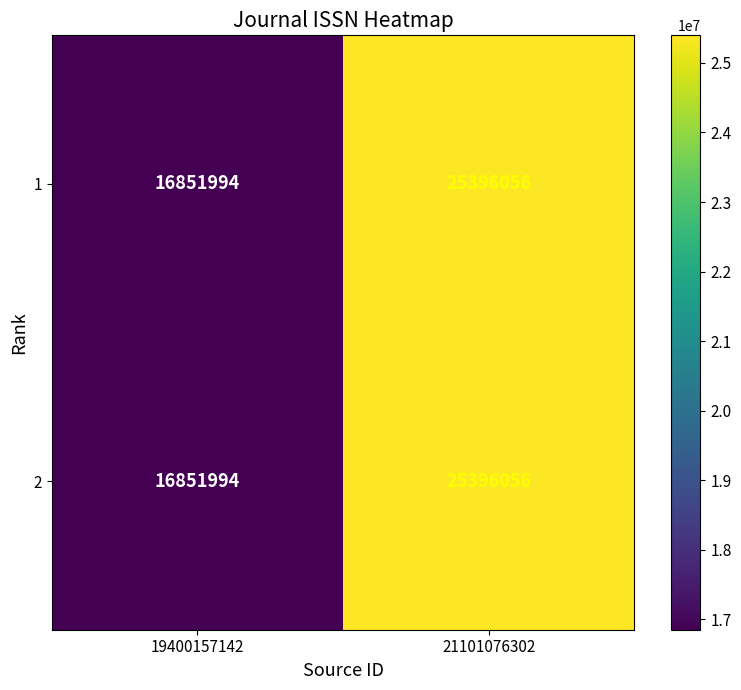

The value of 2 at 21101076302 is 25396056. True or false?

True